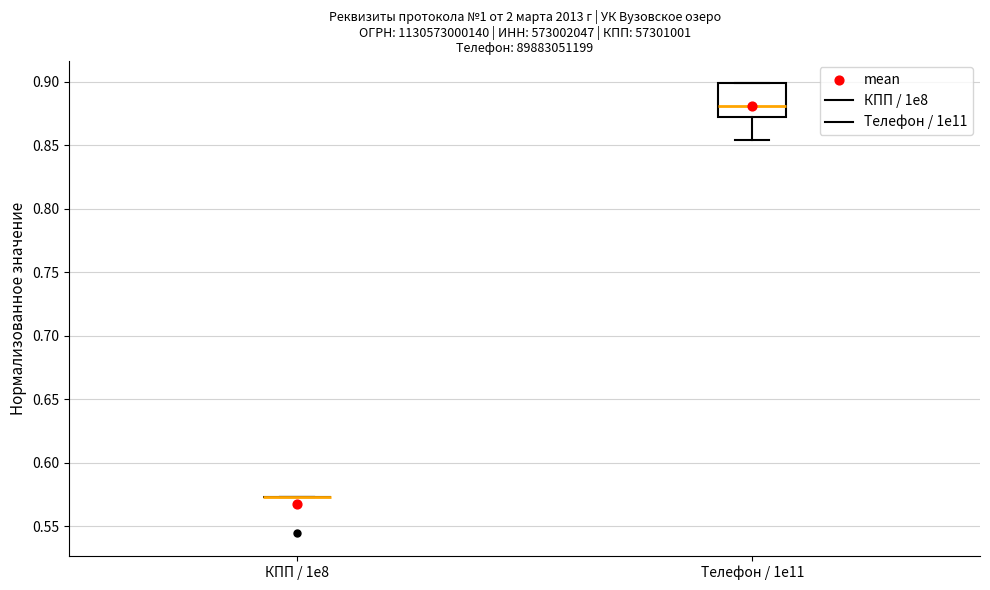

Comparing the boxes themselves (not the whiskers), which one is the tallest?

Телефон / 1e11